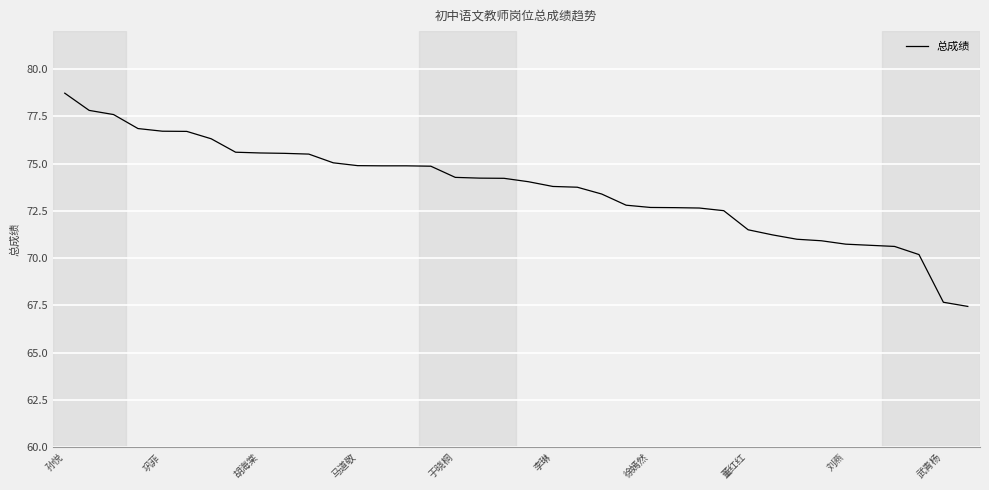

What is the minimum value shown in the chart?

67.5